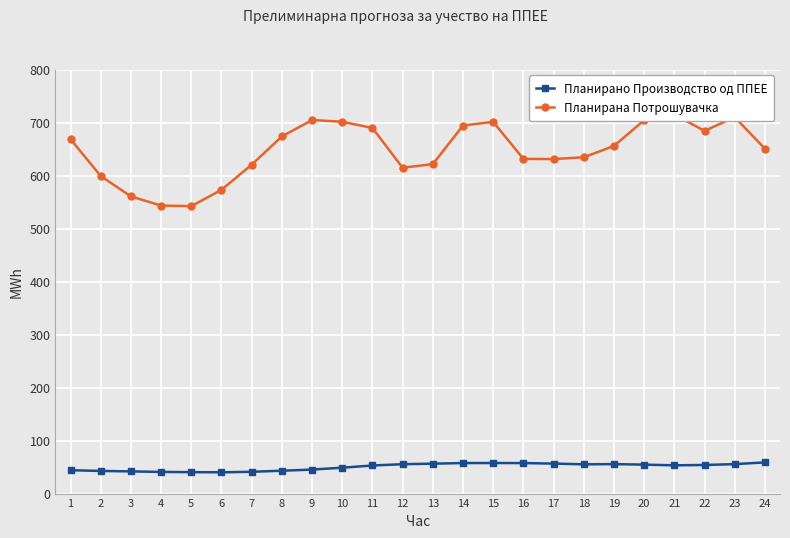

What is the difference between the maximum and minimum values in the Планирана Потрошувачка series?

172.9